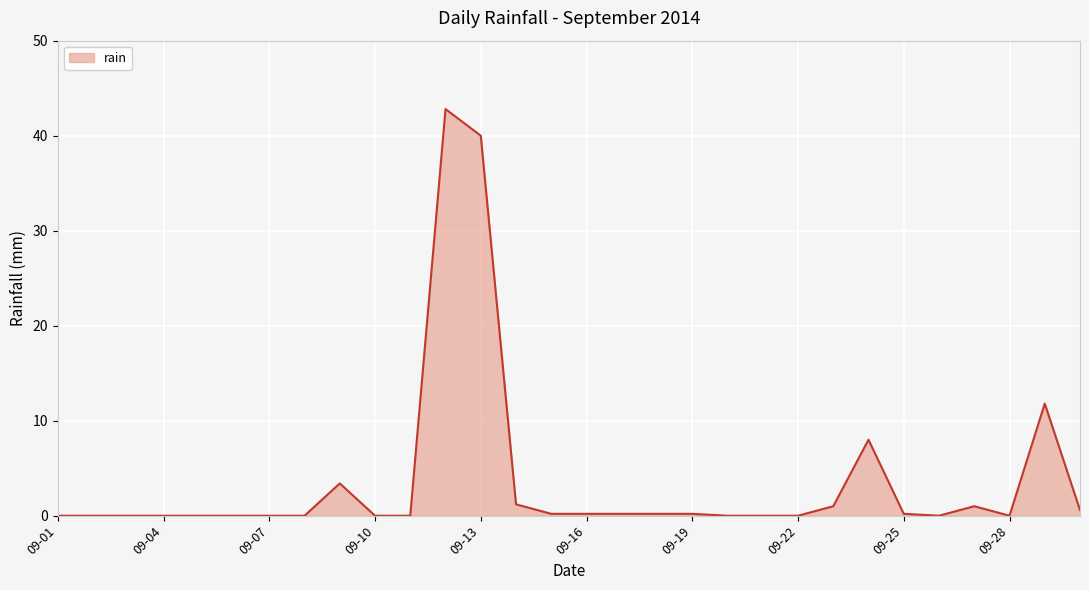

Is it true that the value at 09-04 is 0.0?

True